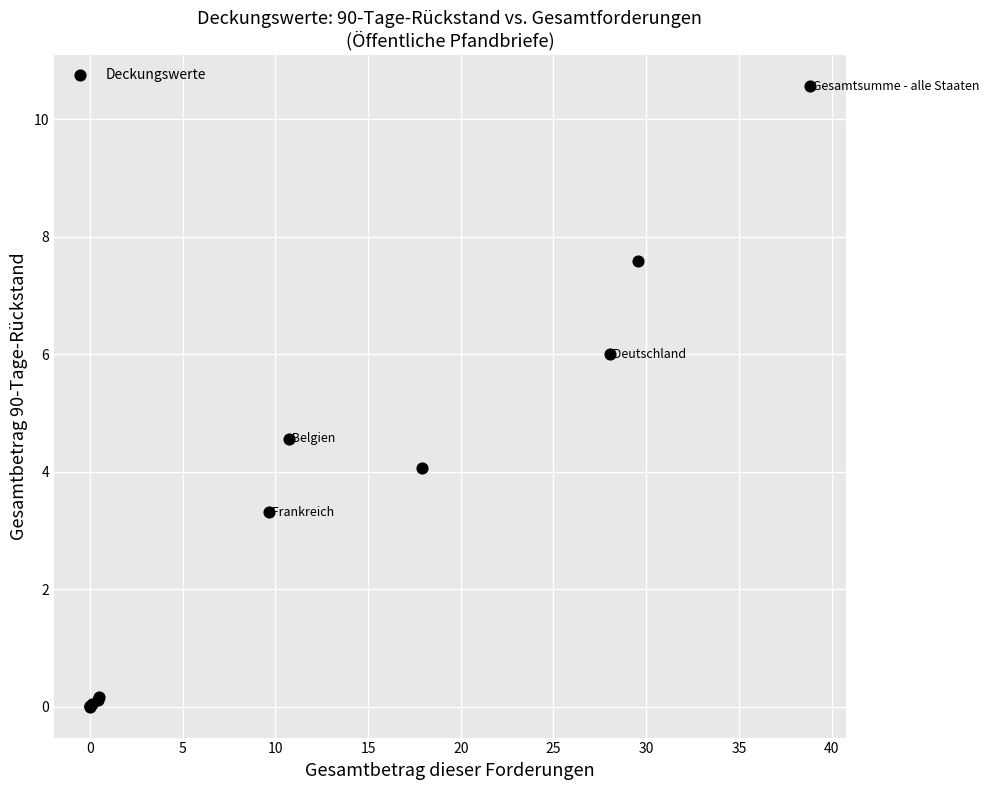

What Y value in the scatter plot is closest to 5?

4.6